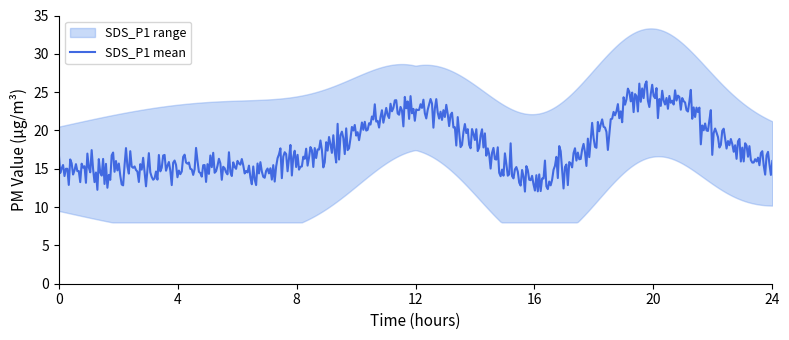

What is the minimum value for SDS_P1 mean?

12.0